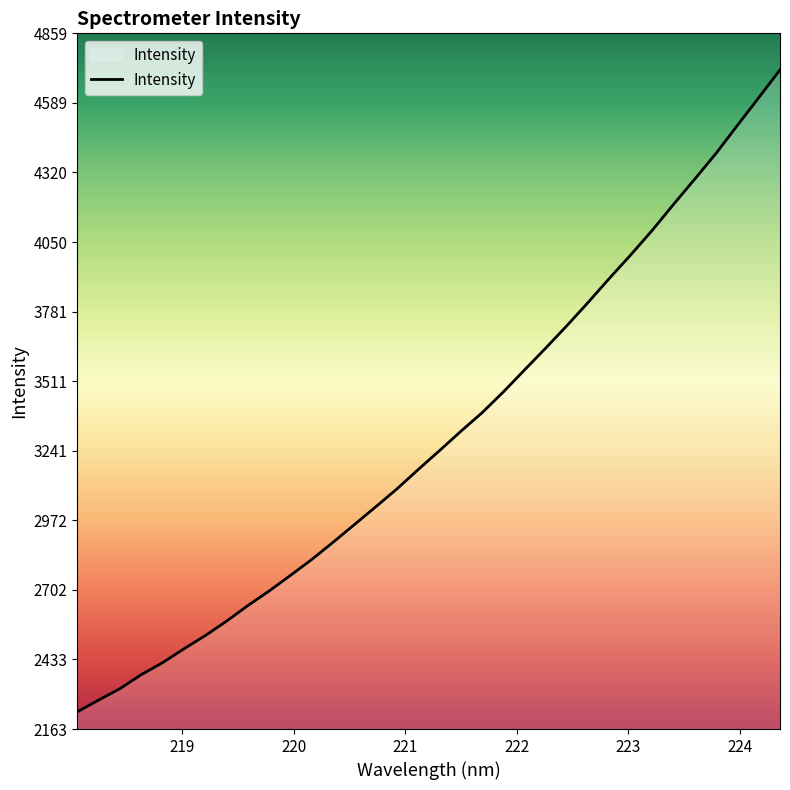

What is the difference between the maximum and minimum values?

2487.7